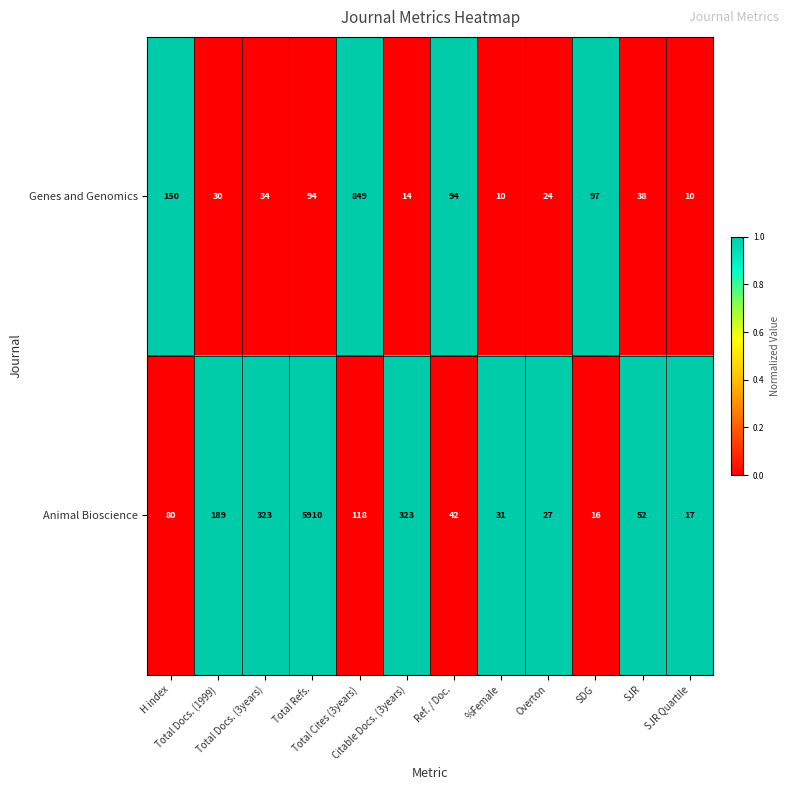

Which series has the largest total across all categories?

Animal Bioscience